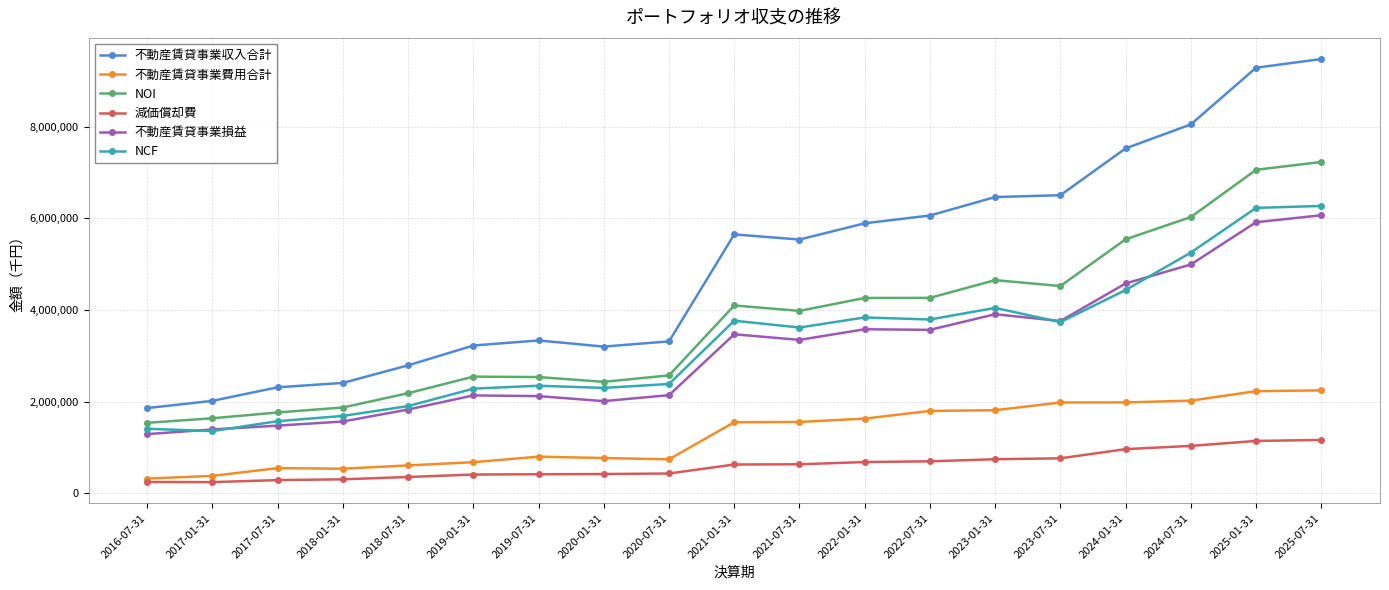

True or false: NCF and 減価償却費 cross at least once.

False